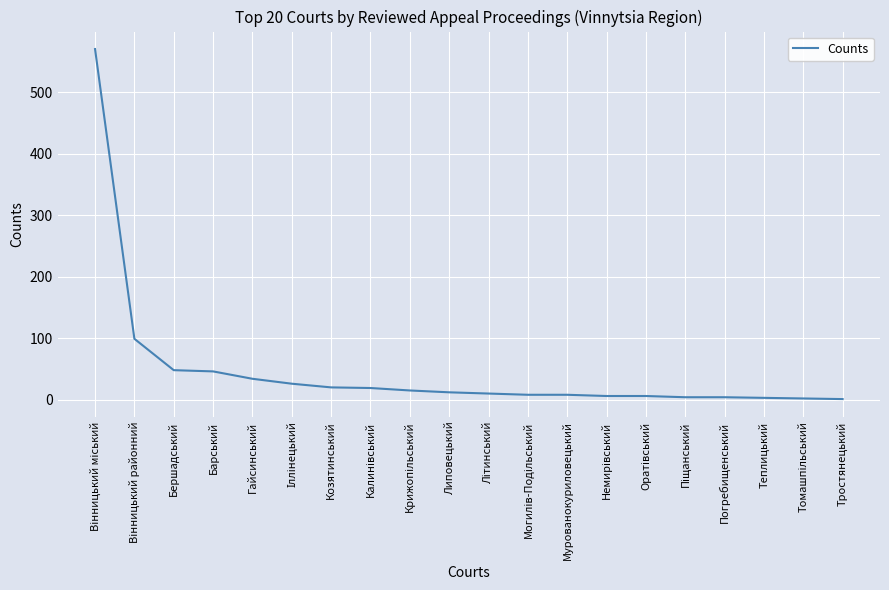

What is the difference between the maximum and minimum values?

569